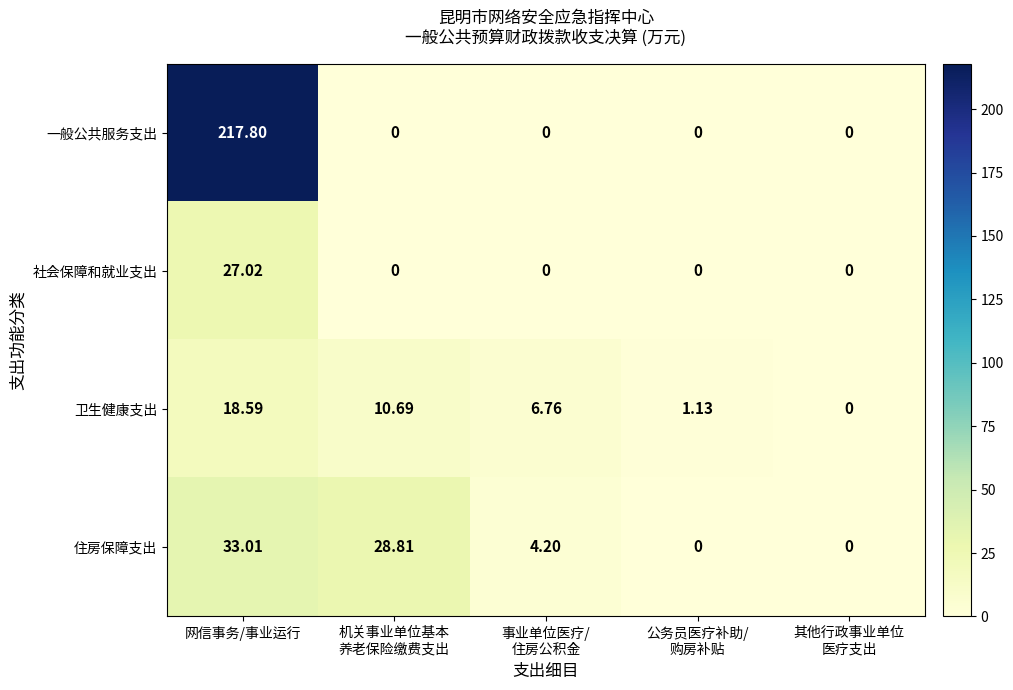

How many categories are shown in the chart?

5